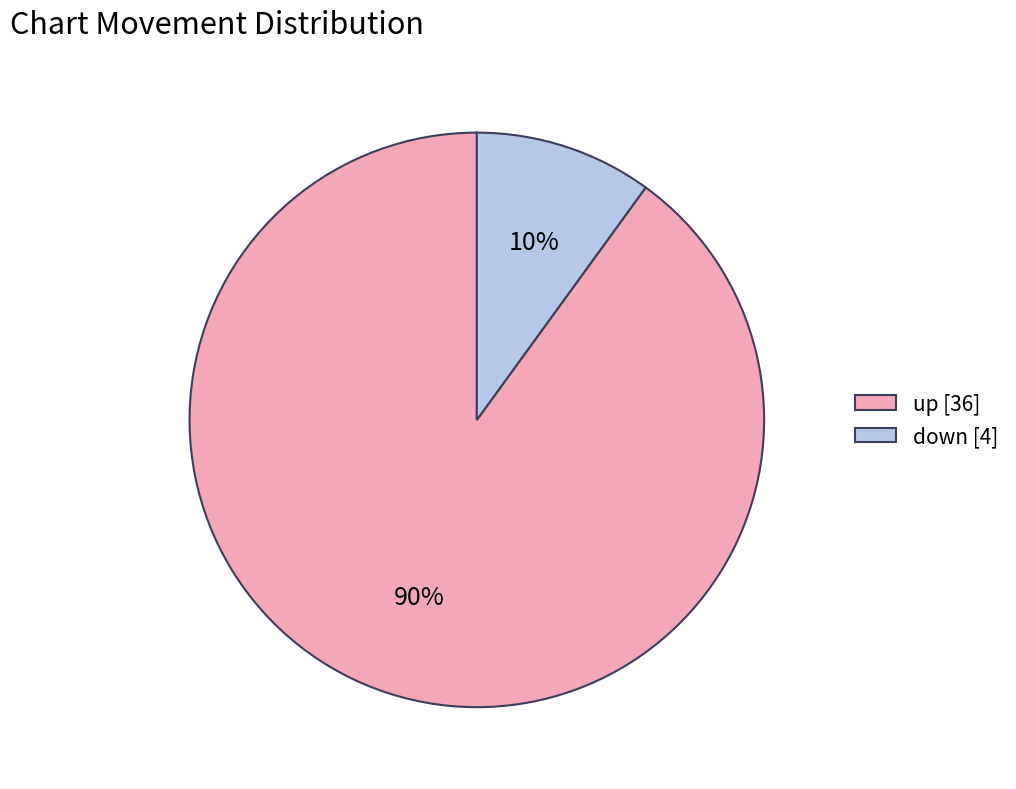

To the nearest percent, what is the combined percentage of up and down?

100%